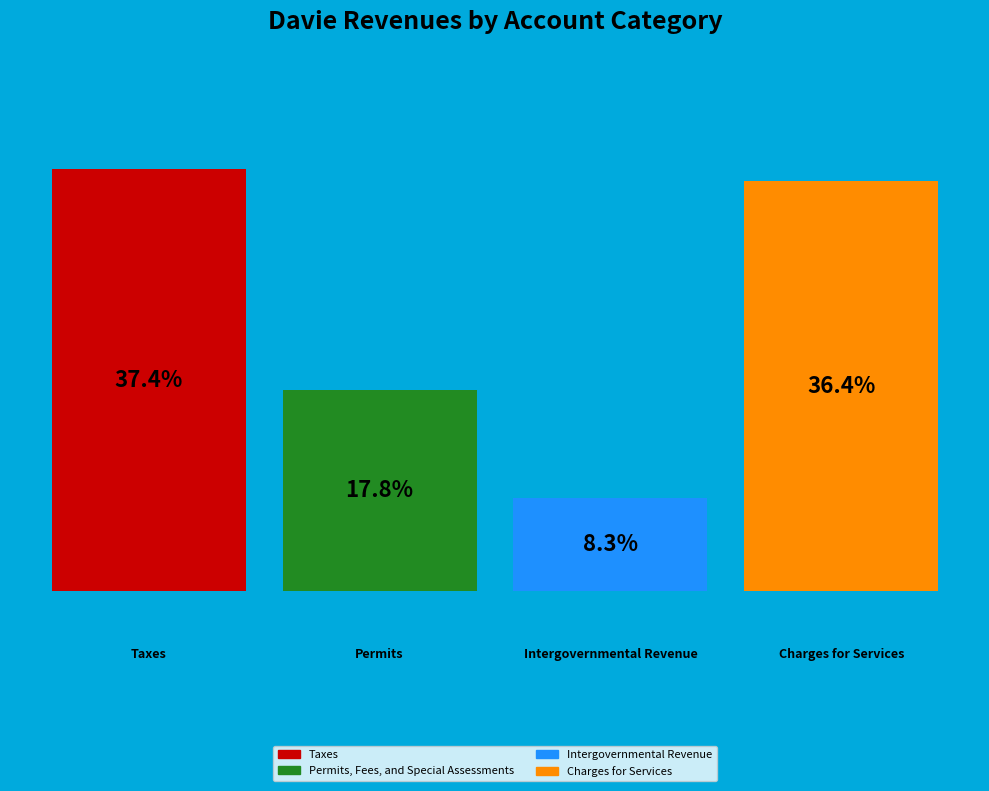

Are the bars horizontal?

No